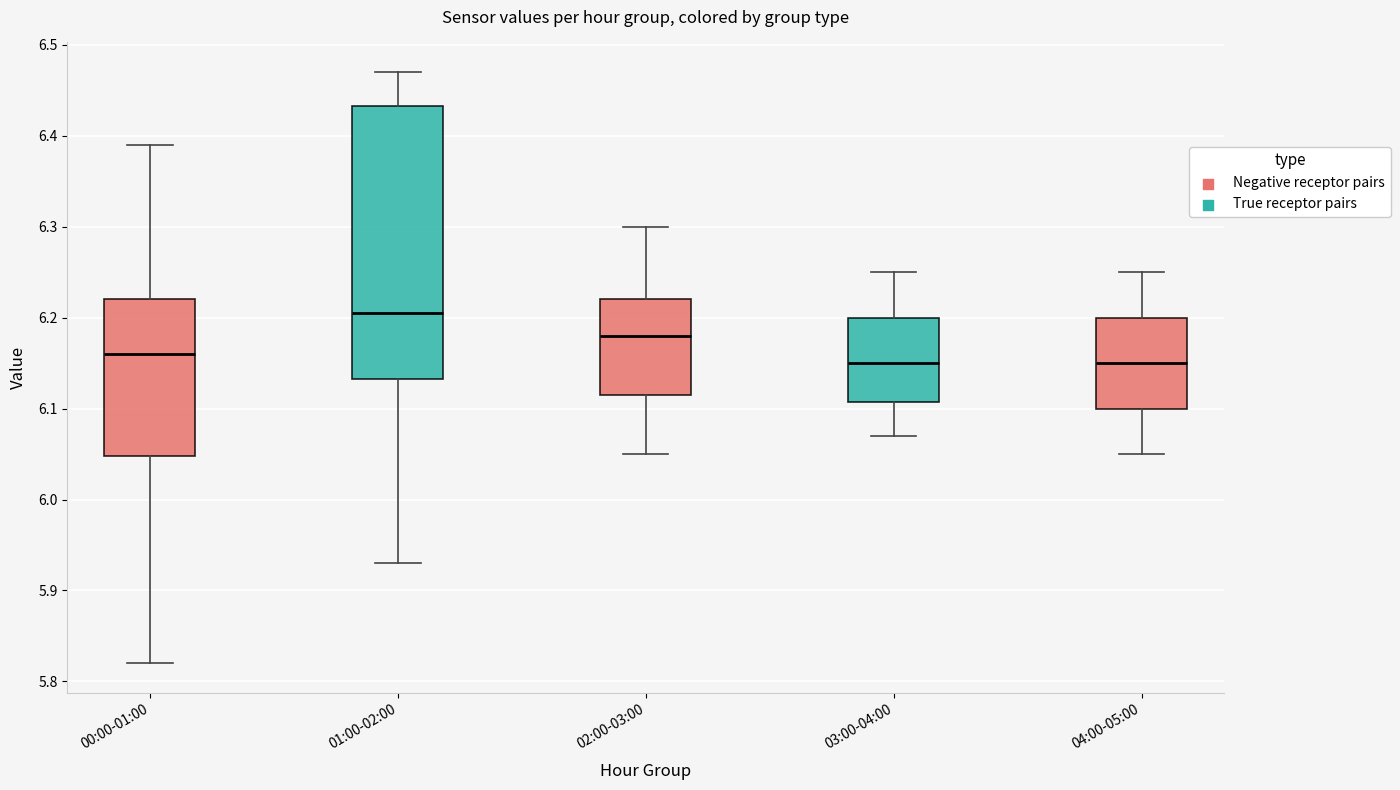

Comparing the boxes themselves (not the whiskers), which one is the tallest?

01:00-02:00